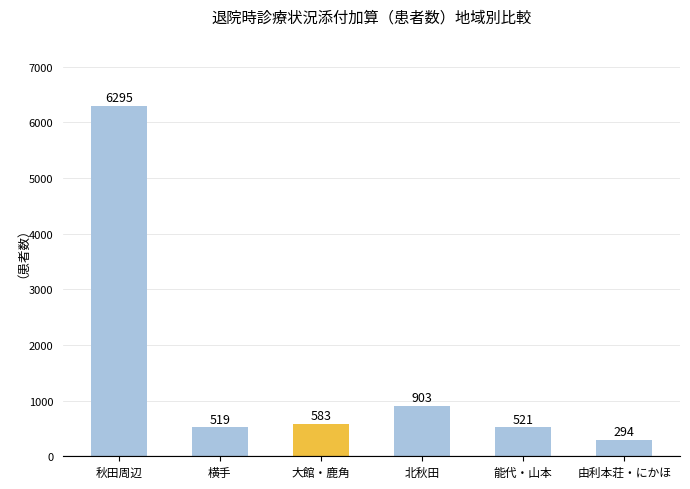

What is the change in value from 横手 to 北秋田?

+384